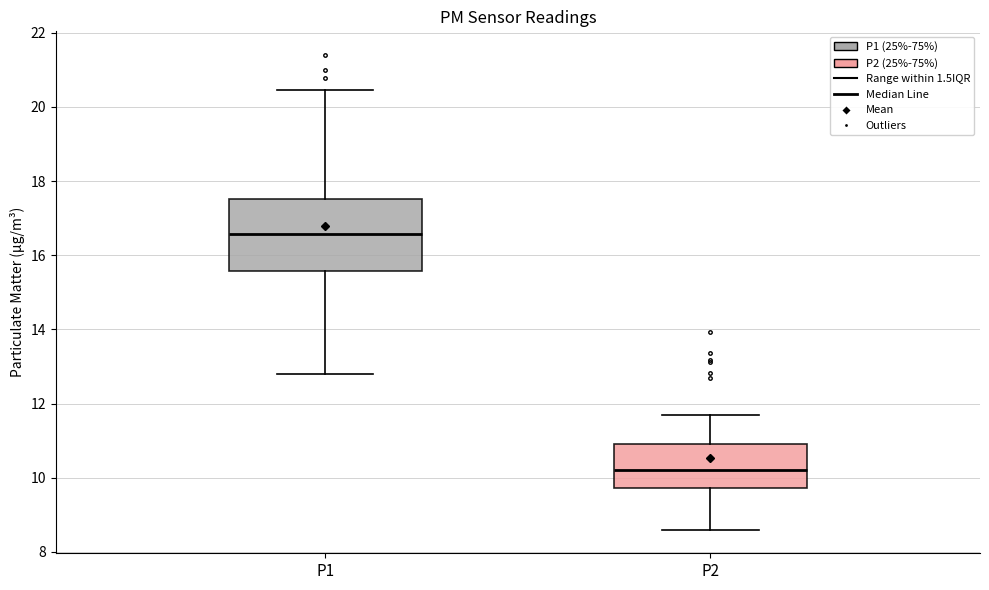

Which box has the lowest median line?

P2